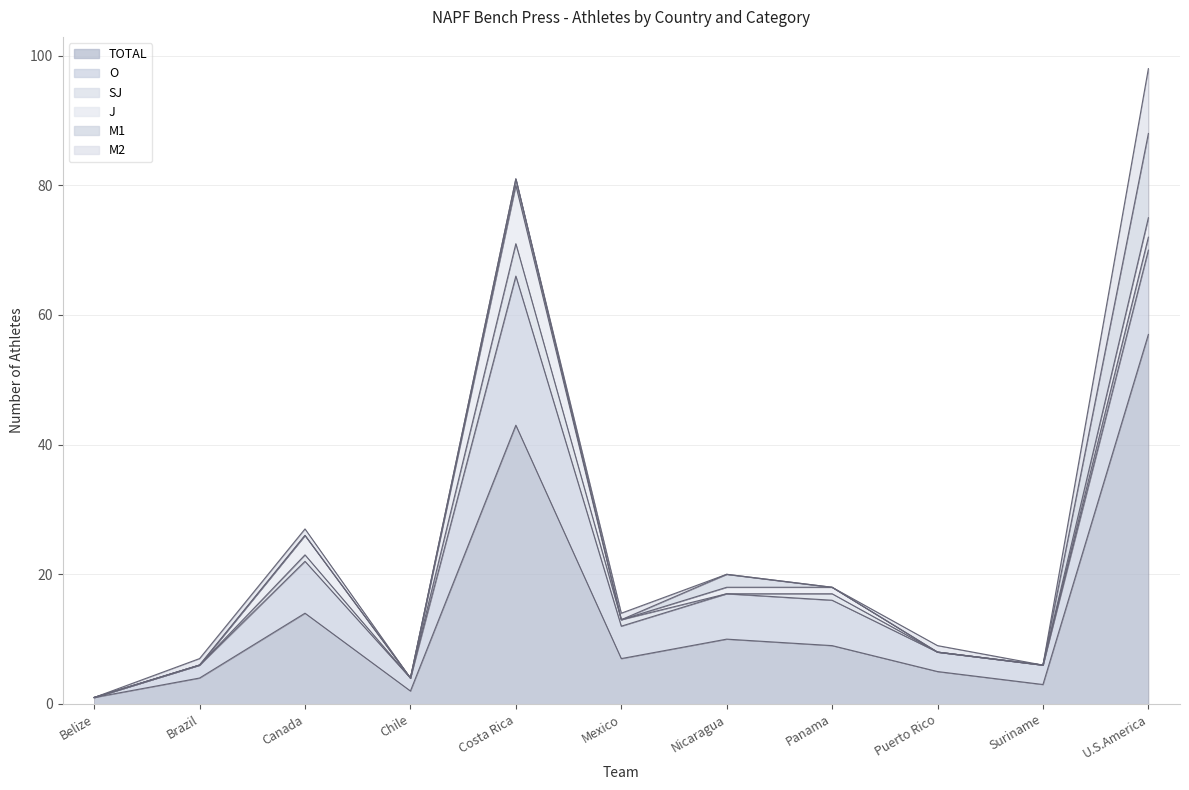

What is the difference between the M1 values at Belize and U.S.America?

13